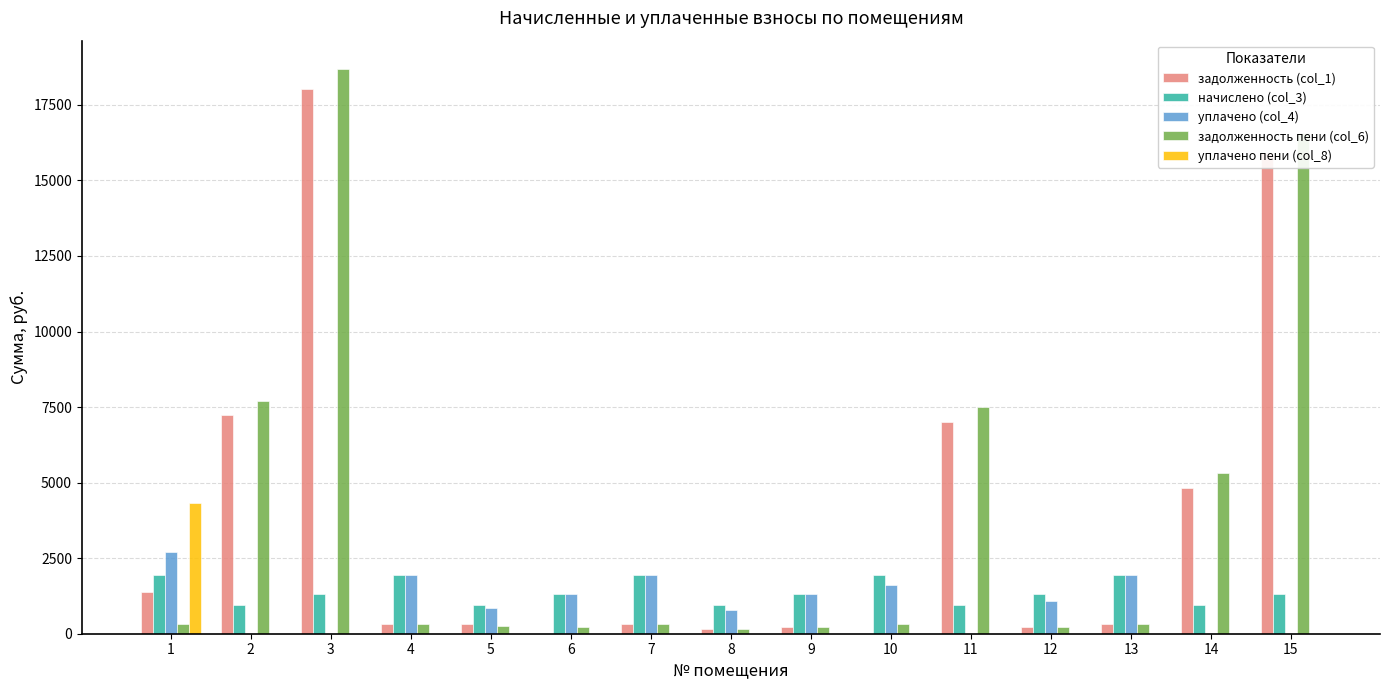

Read the начислено (col_3) value at 13.

1930.3